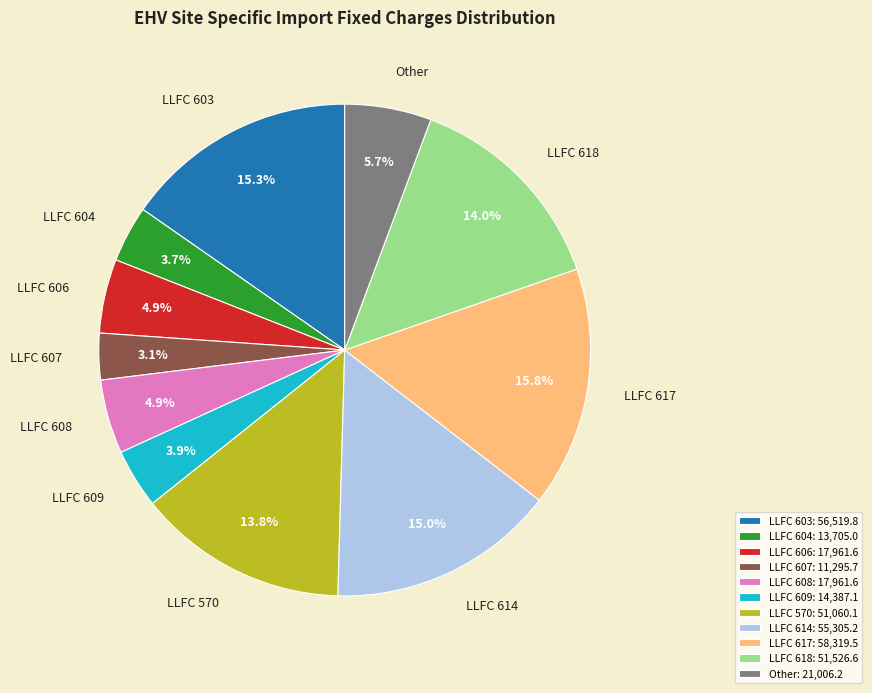

Combined, what portion of the pie is LLFC 603 and LLFC 608?

20.2%